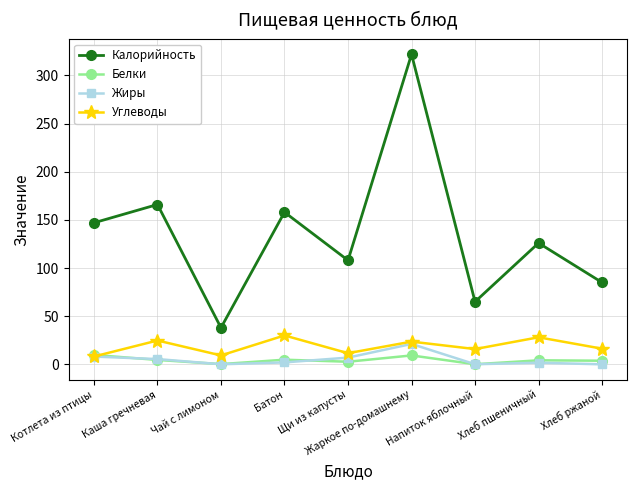

True or false: Калорийность and Углеводы intersect in this chart.

False